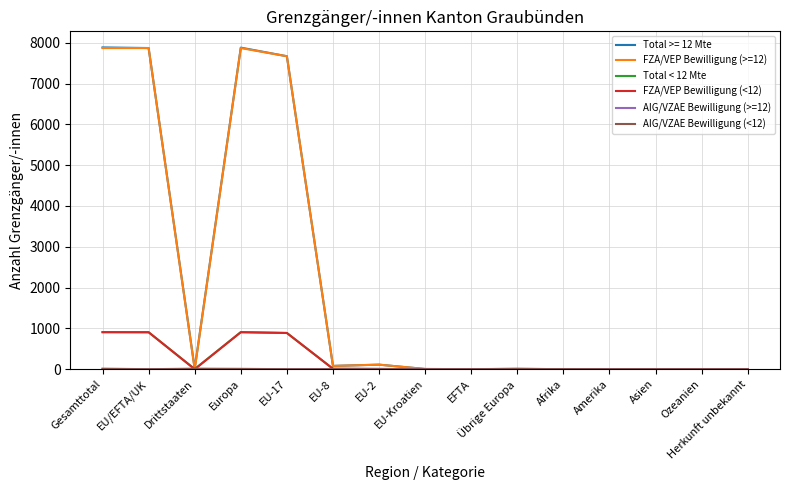

What is the greatest value displayed?

7884